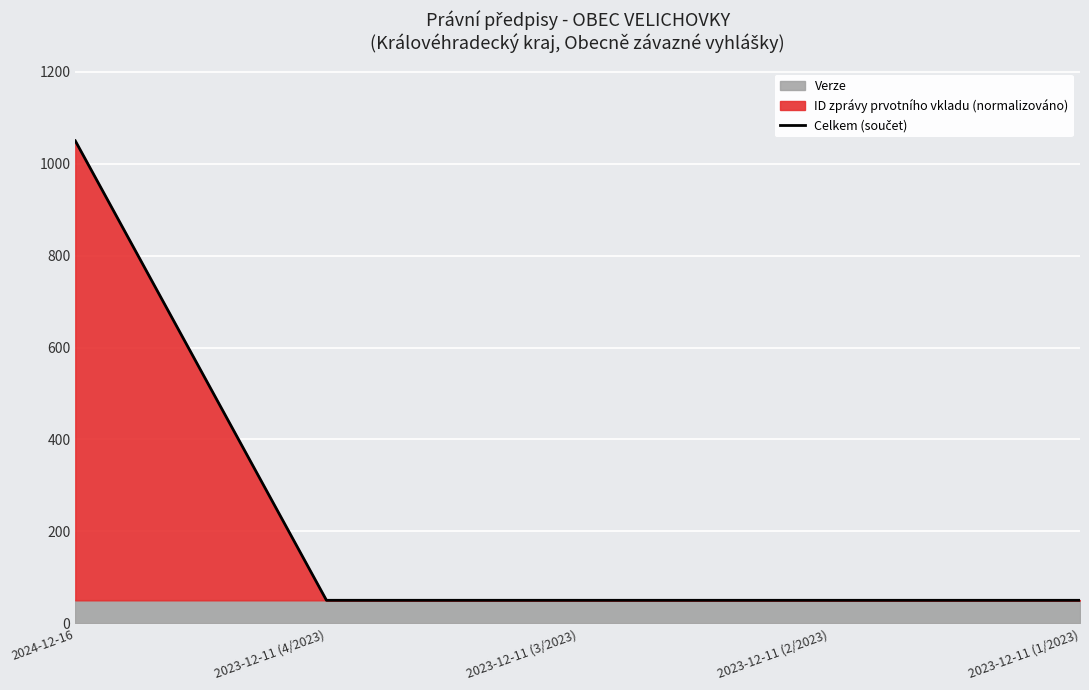

What is the difference between the values at 2024-12-16 and 2023-12-11 (2/2023)?

1000.0